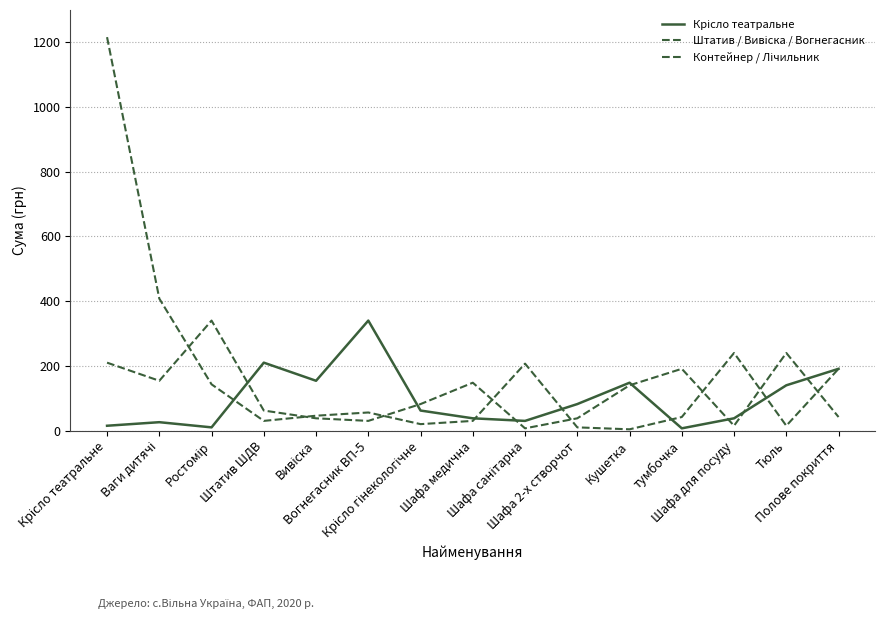

Is this an area chart (filled region under the line)?

No